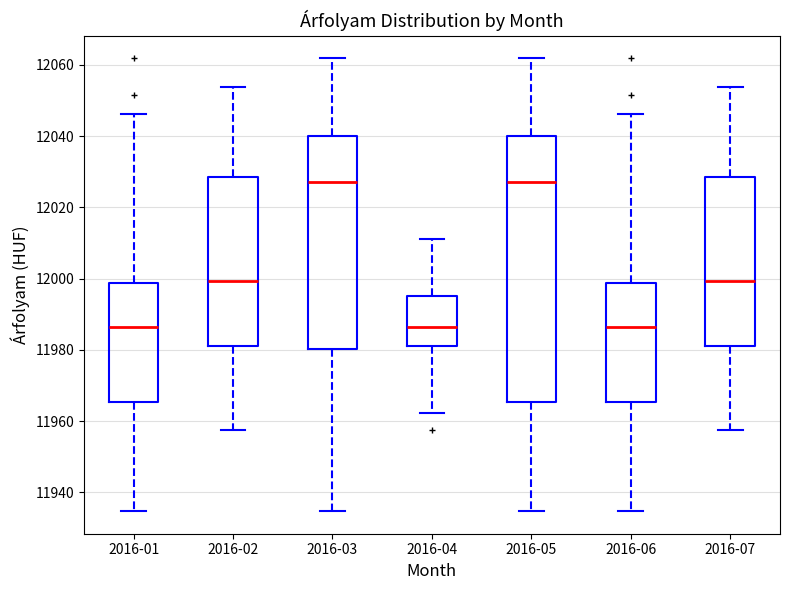

Which box is the tallest, from its lower edge to its upper edge?

2016-05